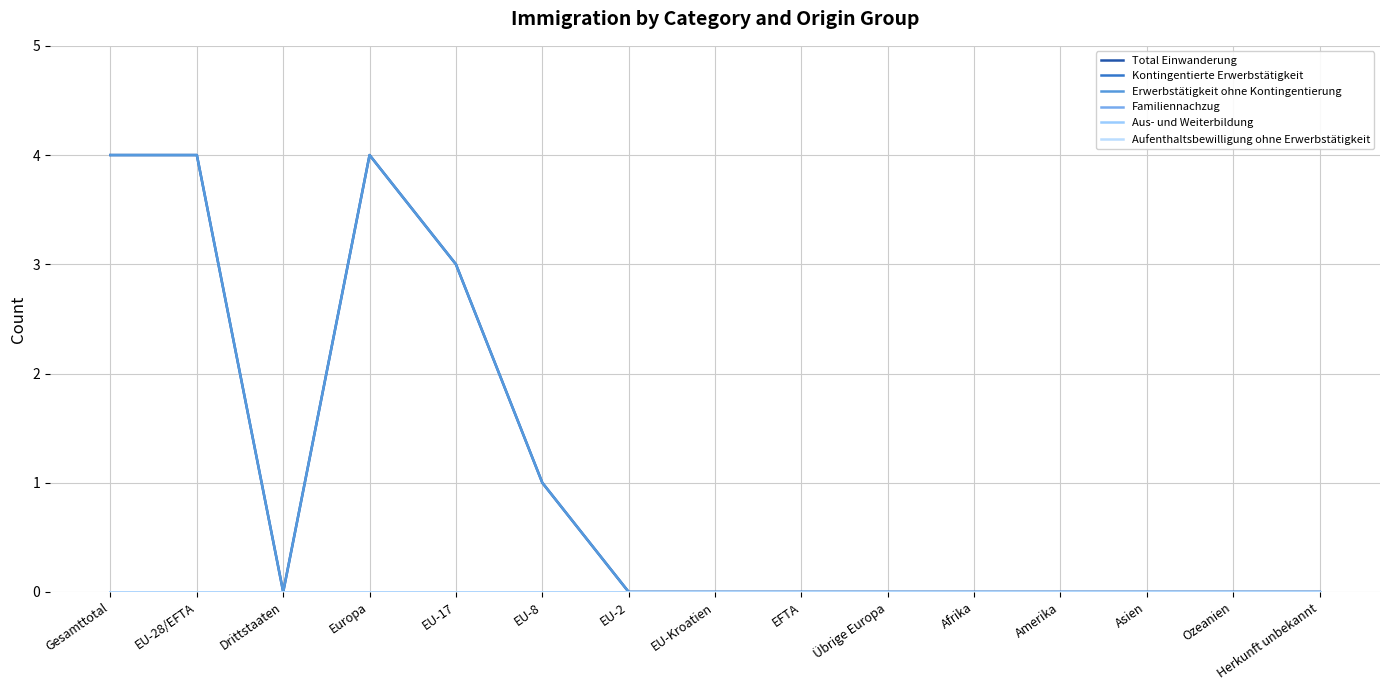

The value of Total Einwanderung at EU-Kroatien is 0. True or false?

True